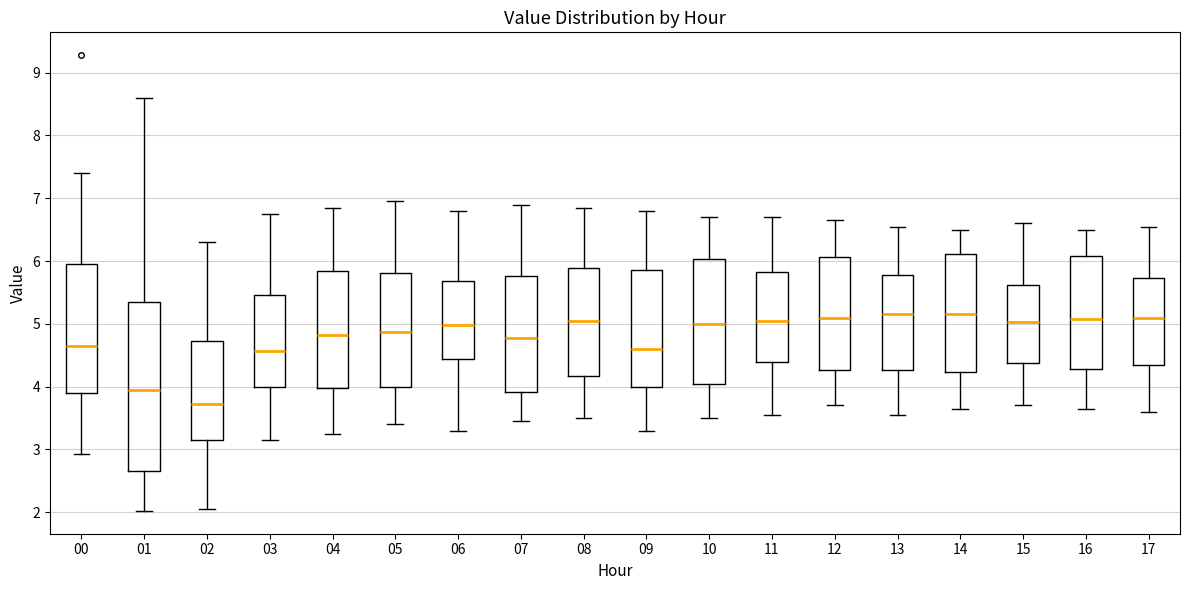

Where is the upper edge of the box at x = 16 on the y-axis? The values are not printed on the chart, so give them approximately, as read against the axis.

6.1